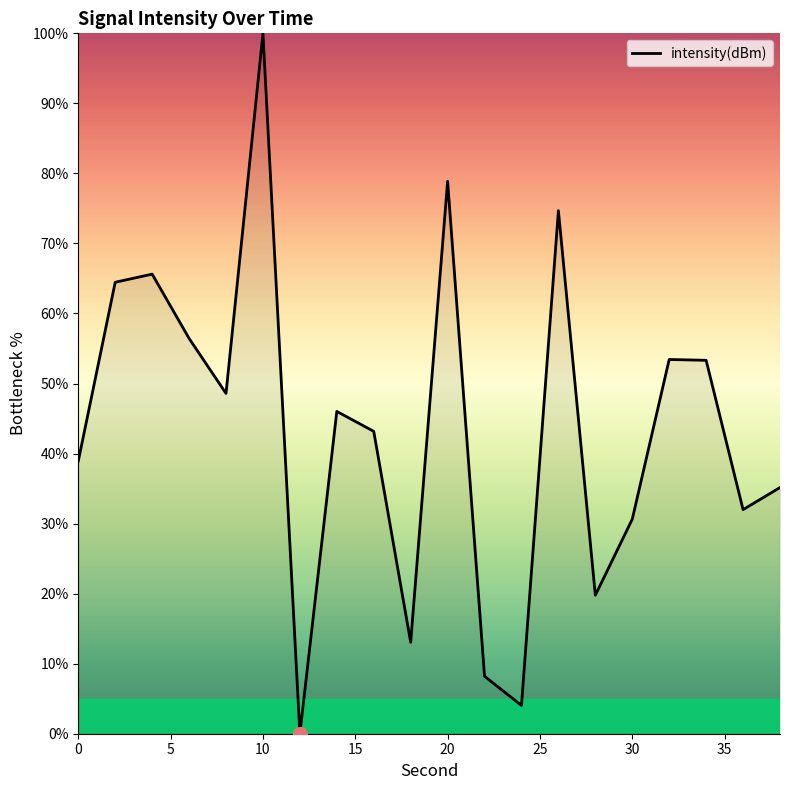

What is the difference between the maximum and minimum values?

100.0